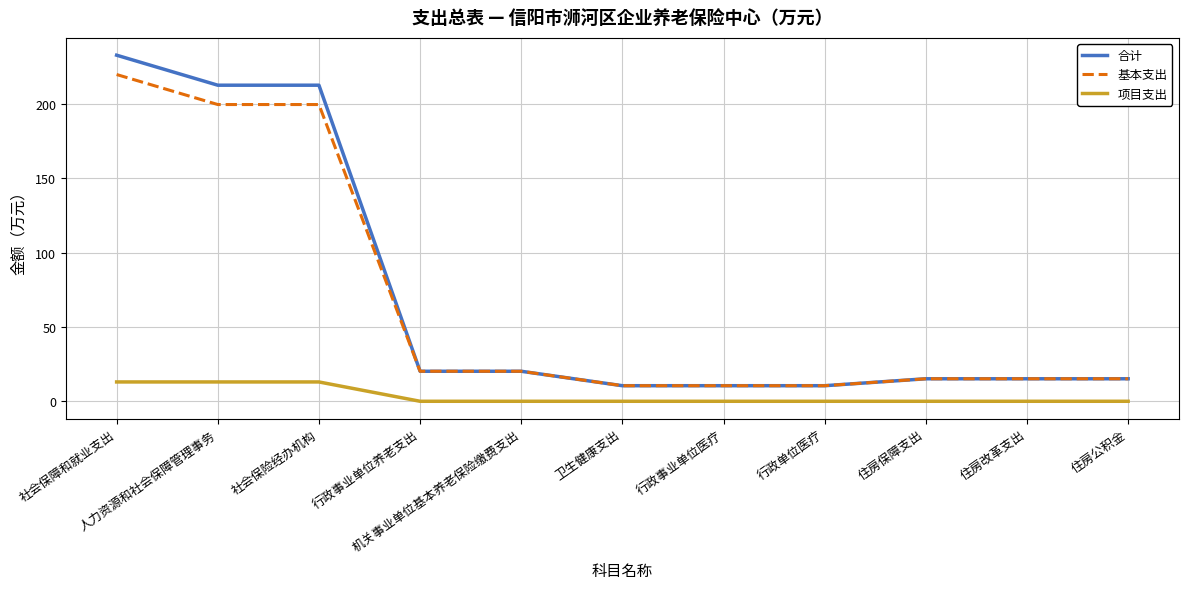

Rank the series by their maximum value, from highest to lowest.

合计, 基本支出, 项目支出